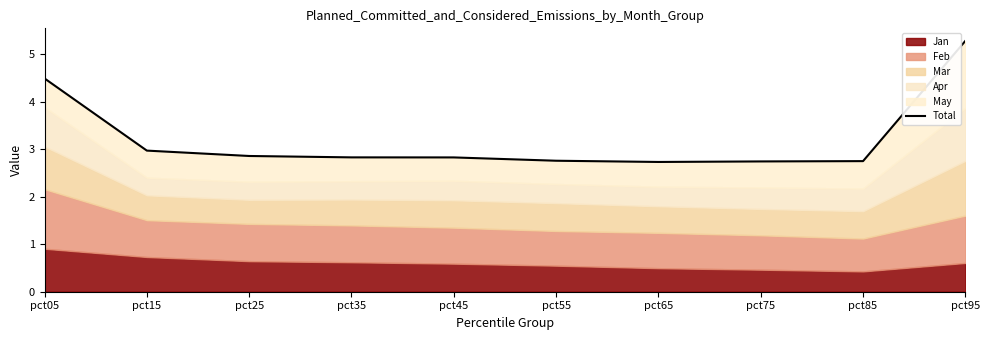

What is the maximum value shown in the chart?

5.3